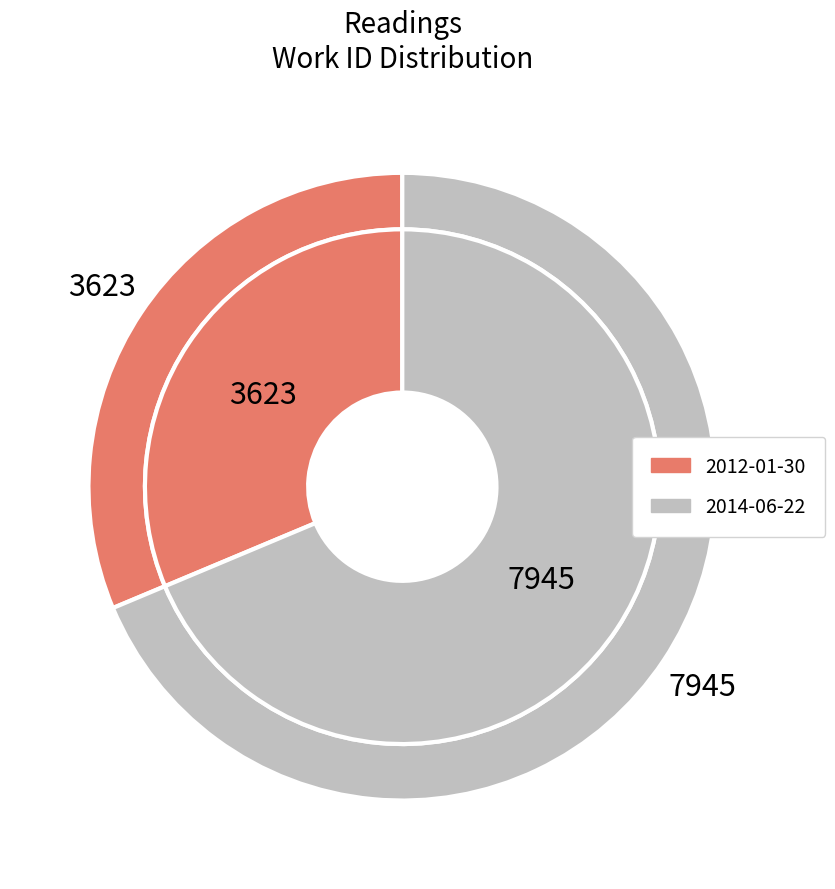

To the nearest percent, what percentage of the pie is 2014-06-22?

69%